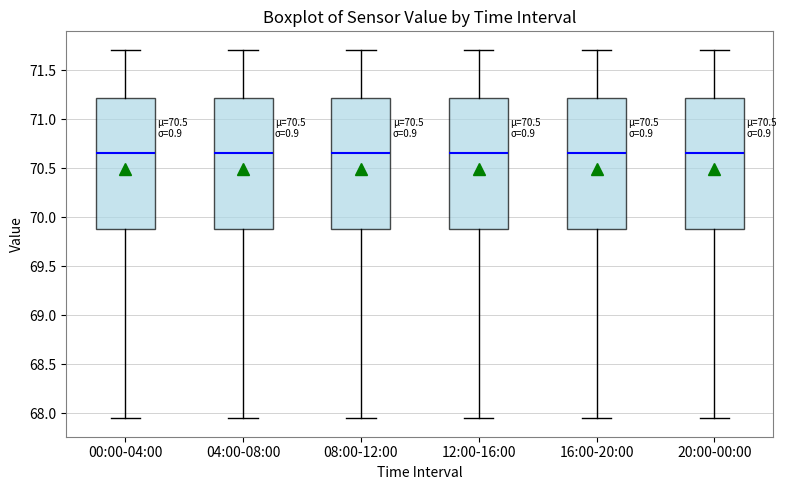

Reading left to right, read every box against the y-axis: the position of its median line, the range the box covers, and the ends of its whiskers. The values are not printed on the chart, so give them approximately, as read against the axis.

00:00-04:00: median 70.65, box 69.90 to 71.20, whiskers 67.95 to 71.70
04:00-08:00: median 70.65, box 69.90 to 71.20, whiskers 67.95 to 71.70
08:00-12:00: median 70.65, box 69.90 to 71.20, whiskers 67.95 to 71.70
12:00-16:00: median 70.65, box 69.90 to 71.20, whiskers 67.95 to 71.70
16:00-20:00: median 70.65, box 69.90 to 71.20, whiskers 67.95 to 71.70
20:00-00:00: median 70.65, box 69.90 to 71.20, whiskers 67.95 to 71.70